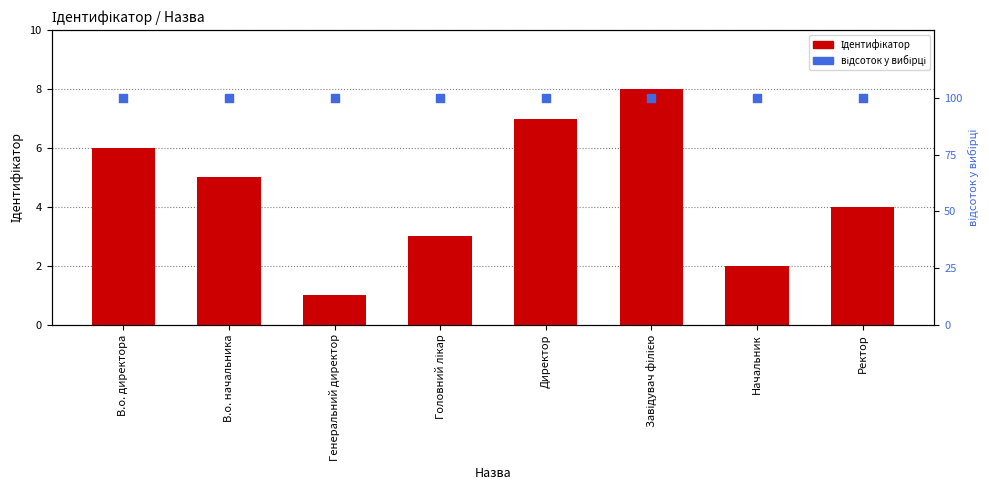

Which series reaches the minimum Y coordinate?

Ідентифікатор